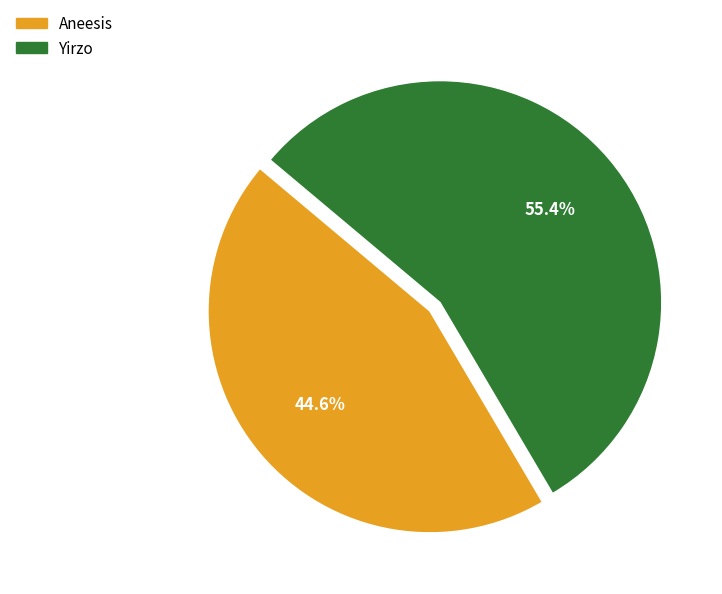

Which category has the biggest portion of the pie?

Yirzo